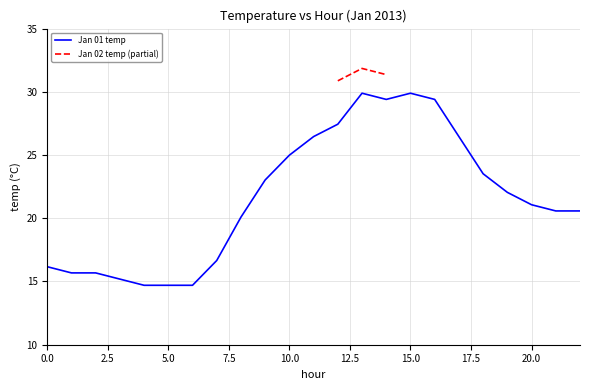

Count the number of categories in the chart.

23